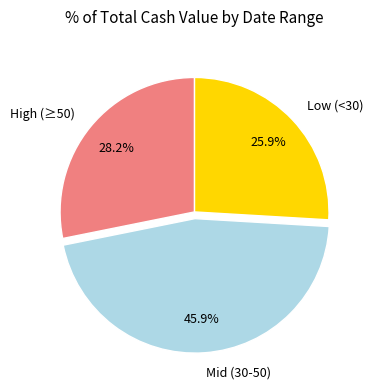

Approximately how many times larger is the value at Low (<30) compared to Mid (30-50)?

0.6